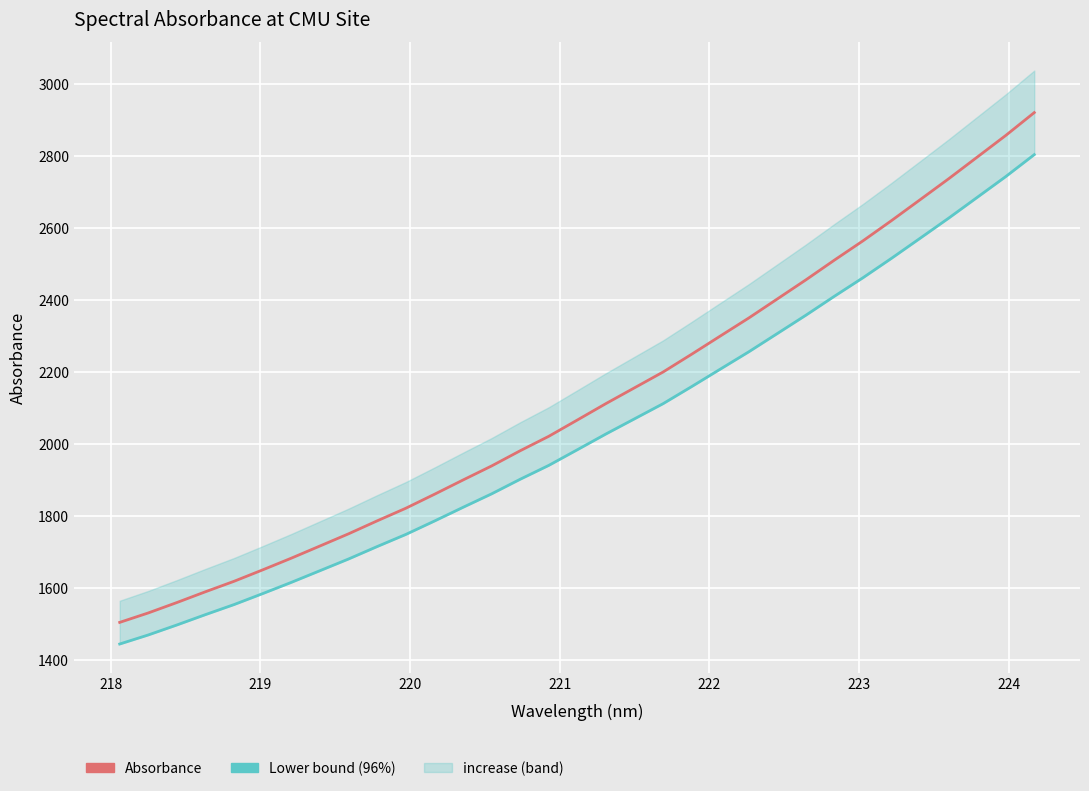

How many values in the Absorbance series are below 2065?

16